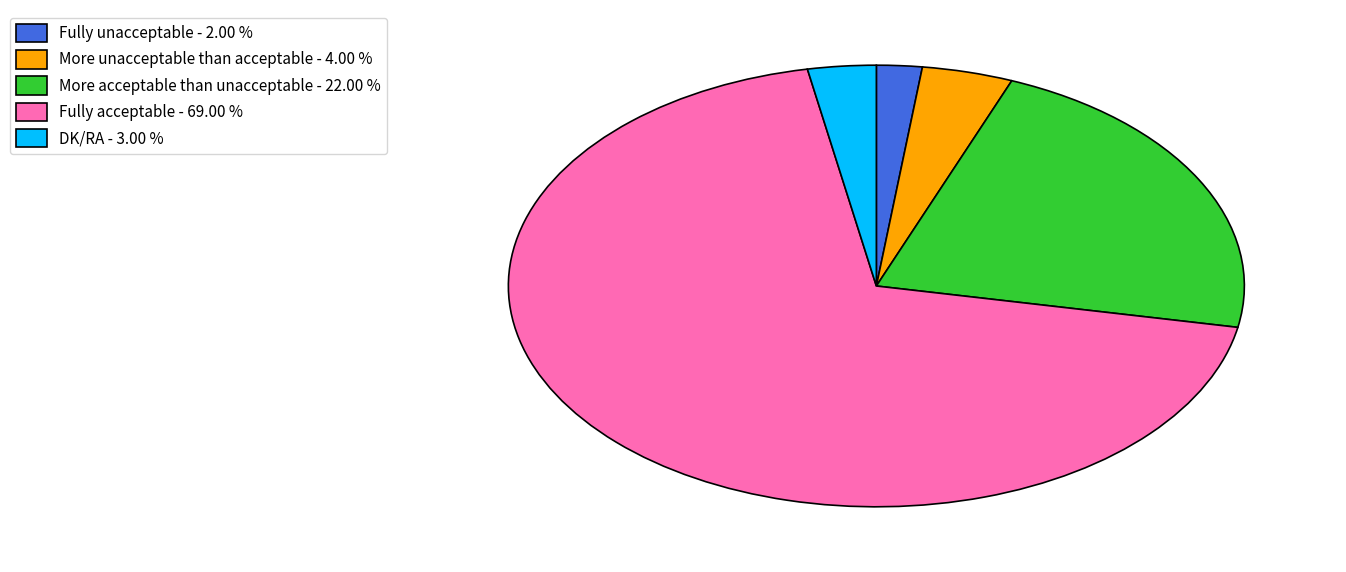

How many segments does this pie chart have?

5